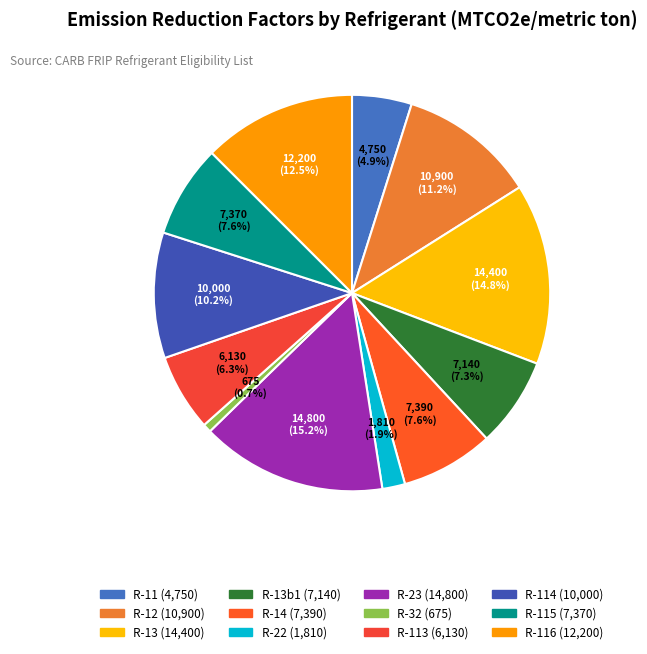

Count the number of slices in the pie.

12